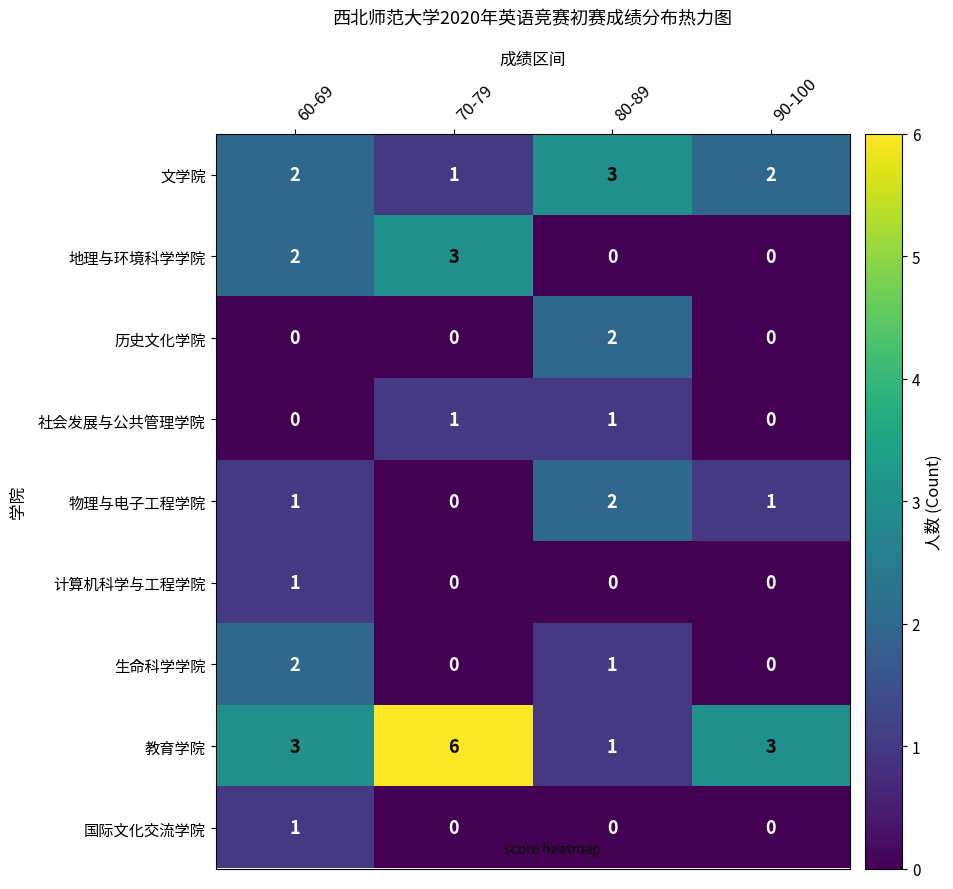

At which label does 历史文化学院 reach its peak?

80-89